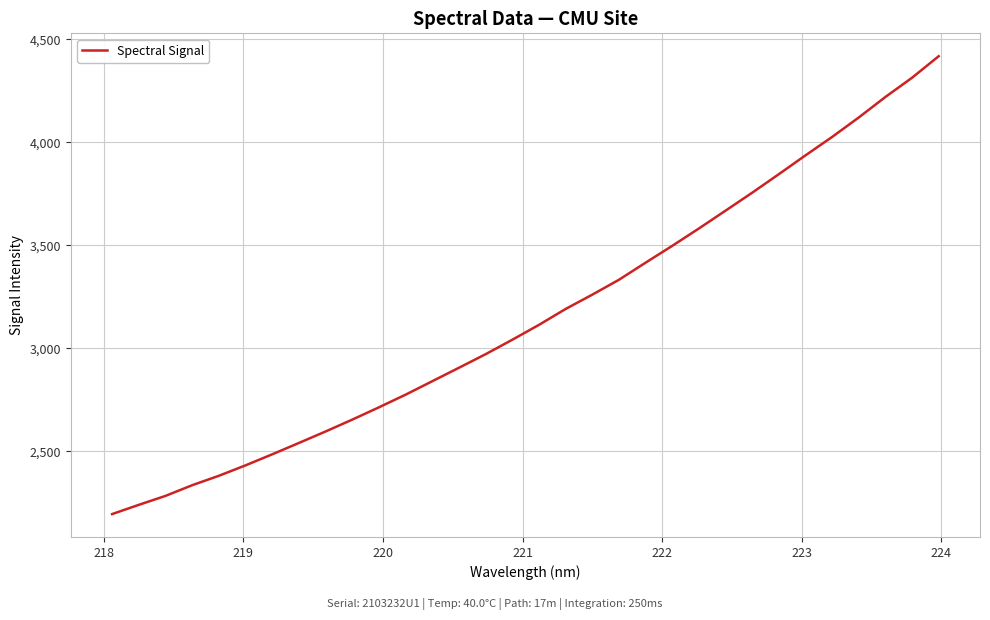

Is this an area chart (filled region under the line)?

No